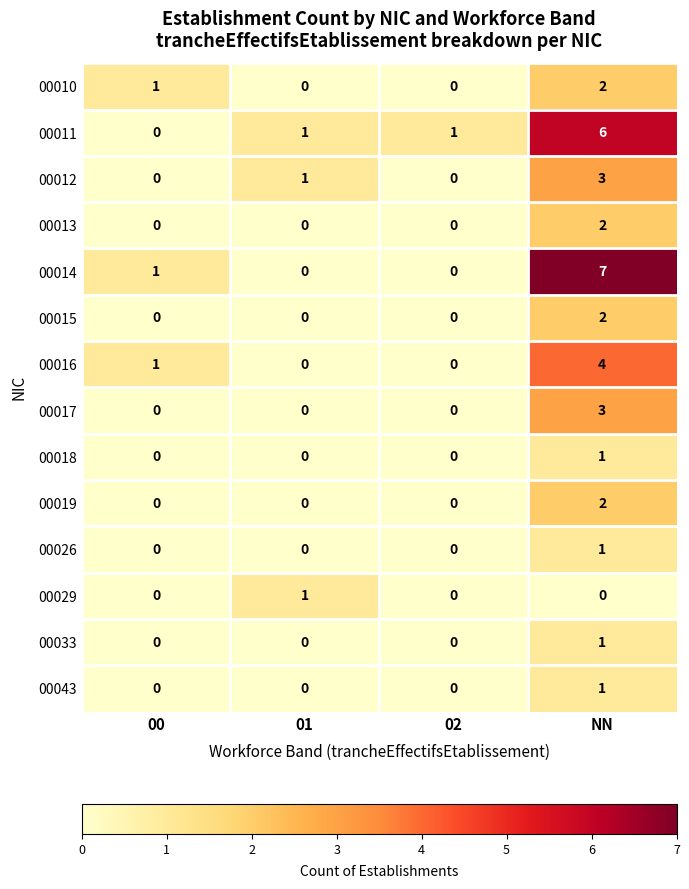

True or false: 00013 has a value of 0 at 00.

True